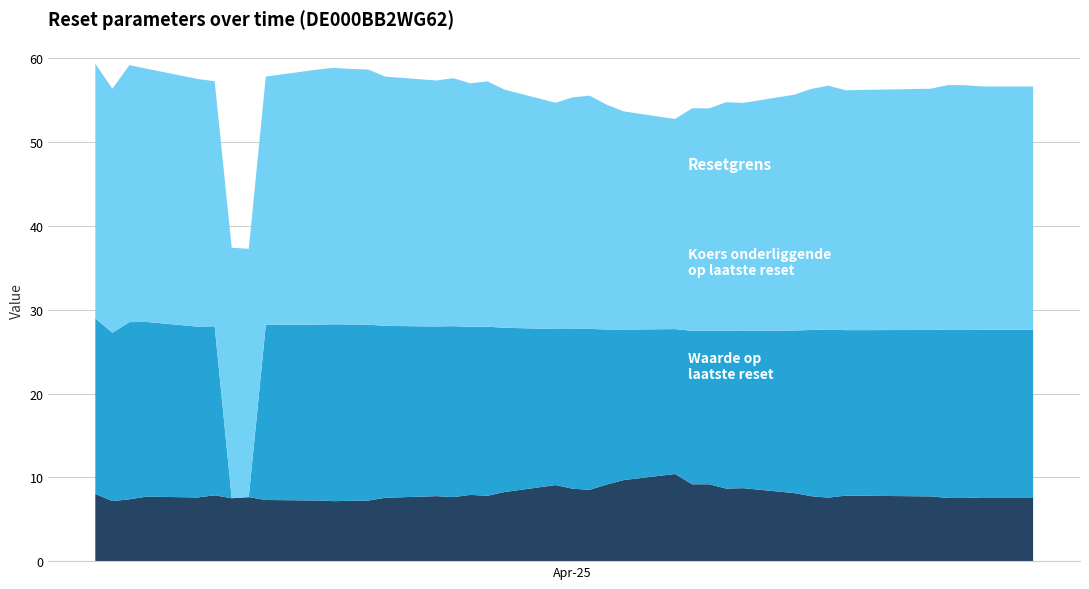

Reading right to left, transcribe all the data shown in this chart.

Resetgrens: 2025-03-04=30.4	2025-03-05=29.1	2025-03-06=30.7	2025-03-07=30.2	2025-03-10=29.6	2025-03-11=29.2	2025-03-12=29.9	2025-03-13=29.6	2025-03-14=29.6	2025-03-17=30.4	2025-03-18=30.6	2025-03-19=30.5	2025-03-20=30.4	2025-03-21=29.8	2025-03-24=29.4	2025-03-25=29.6	2025-03-26=29.1	2025-03-27=29.3	2025-03-28=28.4	2025-03-31=27.0	2025-04-01=27.7	2025-04-02=27.8	2025-04-03=26.8	2025-04-04=26.0	2025-04-07=25.1	2025-04-08=26.6	2025-04-09=26.6	2025-04-10=27.3	2025-04-11=27.2	2025-04-14=28.1	2025-04-15=28.8	2025-04-16=29.1	2025-04-17=28.6	2025-04-22=28.8	2025-04-23=29.2	2025-04-24=29.2	2025-04-25=29.0	2025-04-28=29.0
Koers onderliggende op laatste reset: 2025-03-04=21.0	2025-03-05=20.1	2025-03-06=21.1	2025-03-07=20.9	2025-03-10=20.4	2025-03-11=20.2	2025-03-12=0.0	2025-03-13=0.0	2025-03-14=20.9	2025-03-17=21.0	2025-03-18=21.1	2025-03-19=21.0	2025-03-20=21.0	2025-03-21=20.5	2025-03-24=20.2	2025-03-25=20.4	2025-03-26=20.1	2025-03-27=20.2	2025-03-28=19.6	2025-03-31=18.6	2025-04-01=19.1	2025-04-02=19.2	2025-04-03=18.5	2025-04-04=18.0	2025-04-07=17.3	2025-04-08=18.3	2025-04-09=18.3	2025-04-10=18.8	2025-04-11=18.8	2025-04-14=19.4	2025-04-15=19.8	2025-04-16=20.1	2025-04-17=19.8	2025-04-22=19.9	2025-04-23=20.1	2025-04-24=20.1	2025-04-25=20.0	2025-04-28=20.0
Waarde op laatste reset: 2025-03-04=8.0	2025-03-05=7.2	2025-03-06=7.4	2025-03-07=7.7	2025-03-10=7.6	2025-03-11=7.9	2025-03-12=7.5	2025-03-13=7.6	2025-03-14=7.3	2025-03-17=7.2	2025-03-18=7.2	2025-03-19=7.2	2025-03-20=7.2	2025-03-21=7.6	2025-03-24=7.8	2025-03-25=7.6	2025-03-26=7.9	2025-03-27=7.8	2025-03-28=8.2	2025-03-31=9.1	2025-04-01=8.6	2025-04-02=8.5	2025-04-03=9.2	2025-04-04=9.7	2025-04-07=10.4	2025-04-08=9.2	2025-04-09=9.2	2025-04-10=8.7	2025-04-11=8.7	2025-04-14=8.1	2025-04-15=7.8	2025-04-16=7.6	2025-04-17=7.8	2025-04-22=7.7	2025-04-23=7.5	2025-04-24=7.5	2025-04-25=7.6	2025-04-28=7.6